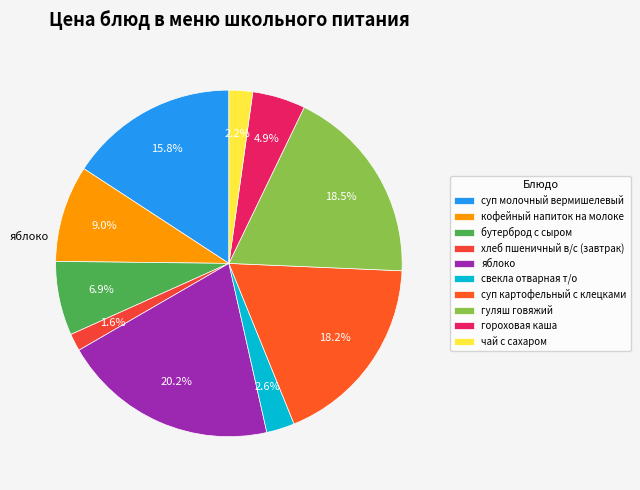

How much of the chart is everything except гуляш говяжий?

81.5%